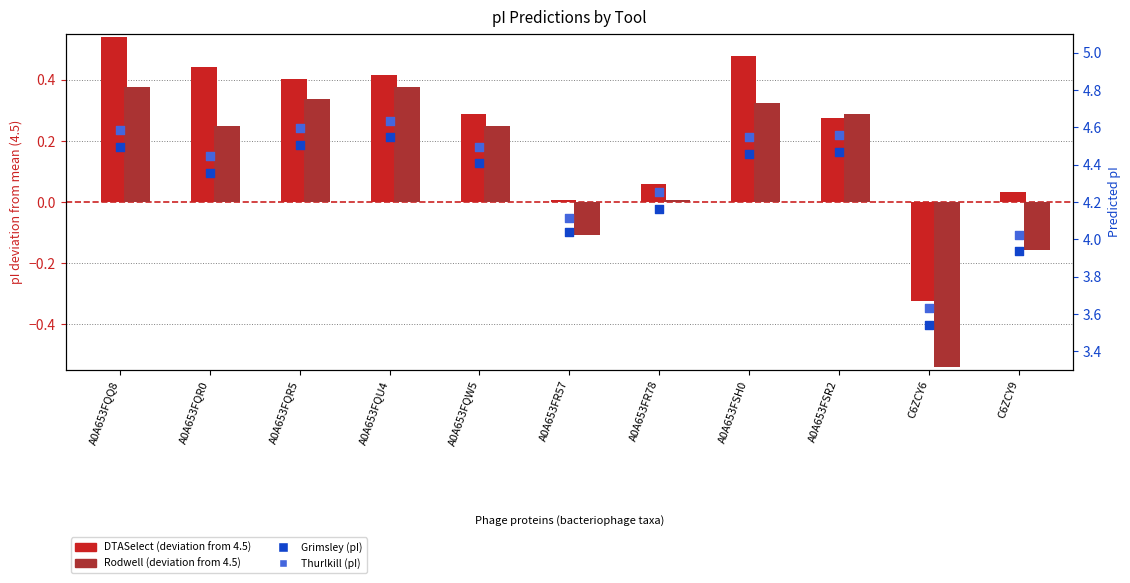

Which series contains the lowest Y value?

Rodwell (deviation)